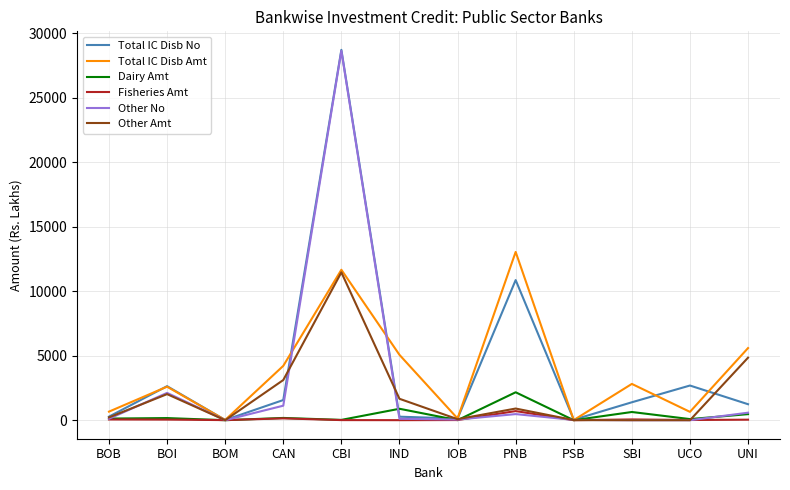

The value of Other Amt at SBI is 0.0. True or false?

True